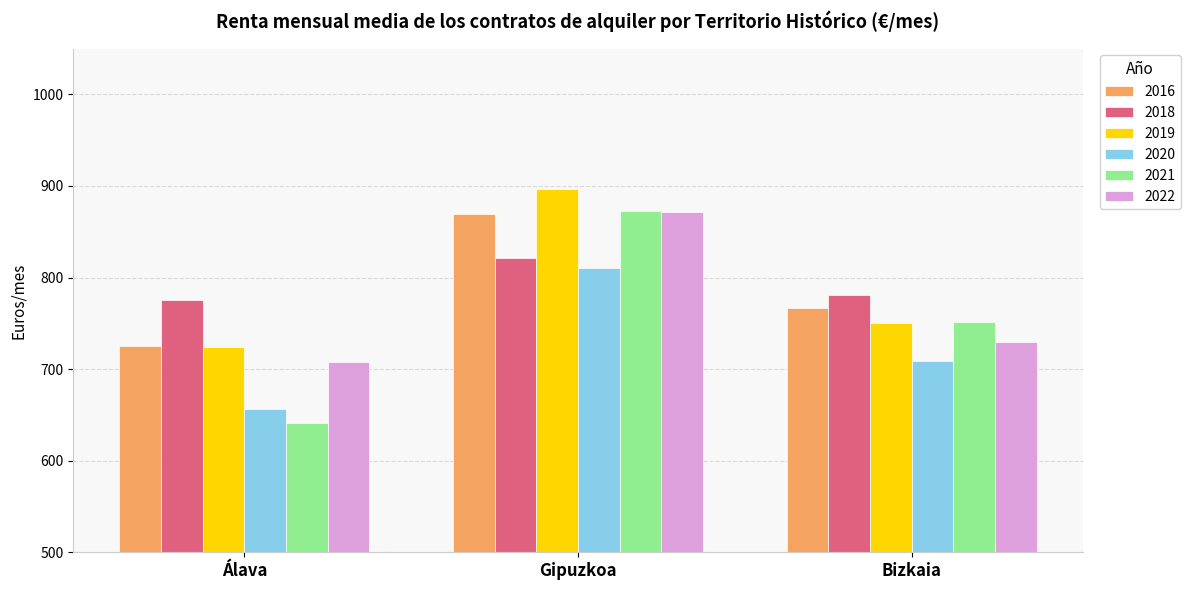

What are all the series names shown in the legend?

2016, 2018, 2019, 2020, 2021, 2022